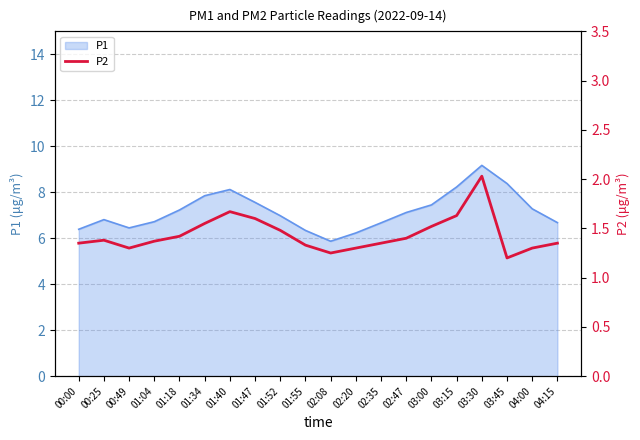

What is the label of the 2nd point from the right?

04:00